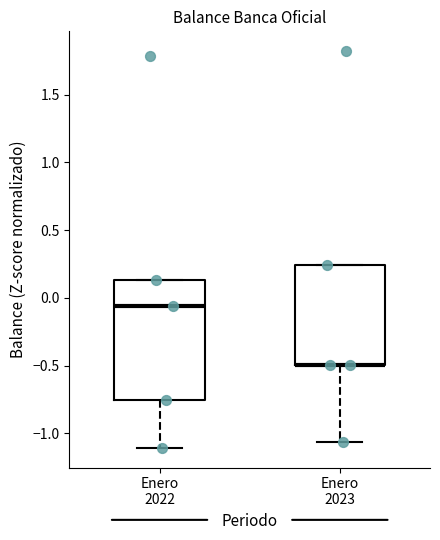

Which box is the tallest, from its lower edge to its upper edge?

Enero 2022